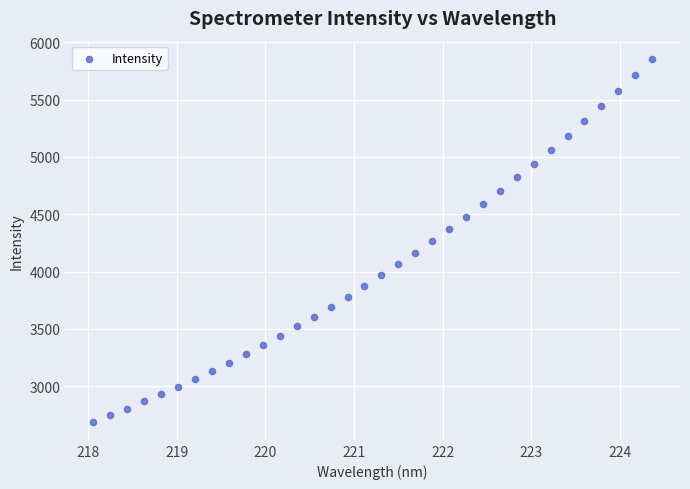

What is the range of X values (max minus min)?

6.3